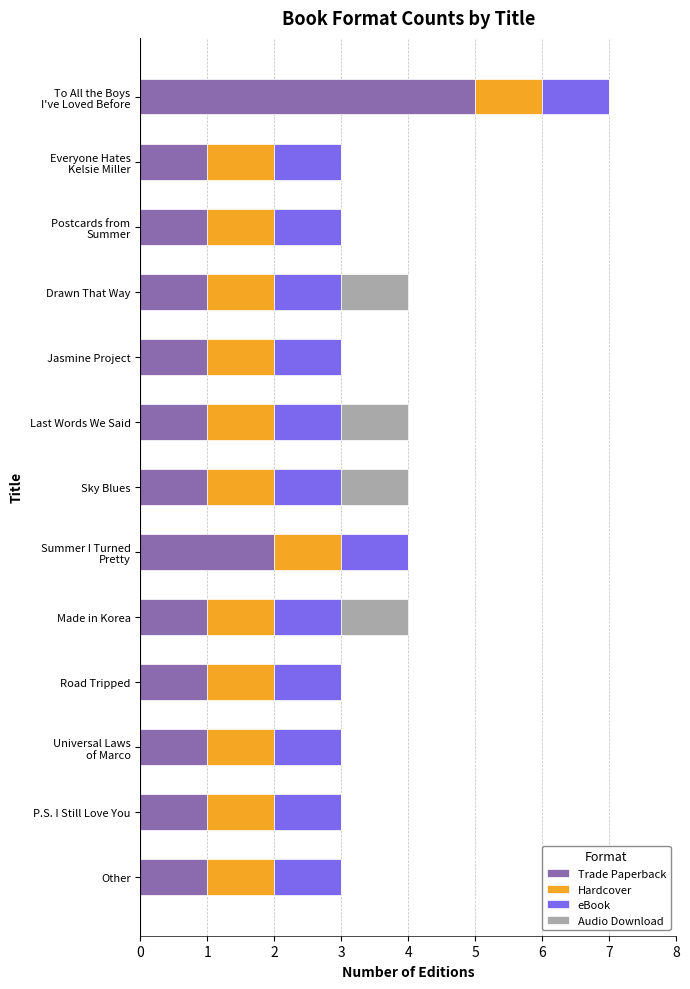

What is the maximum value for Trade Paperback?

5